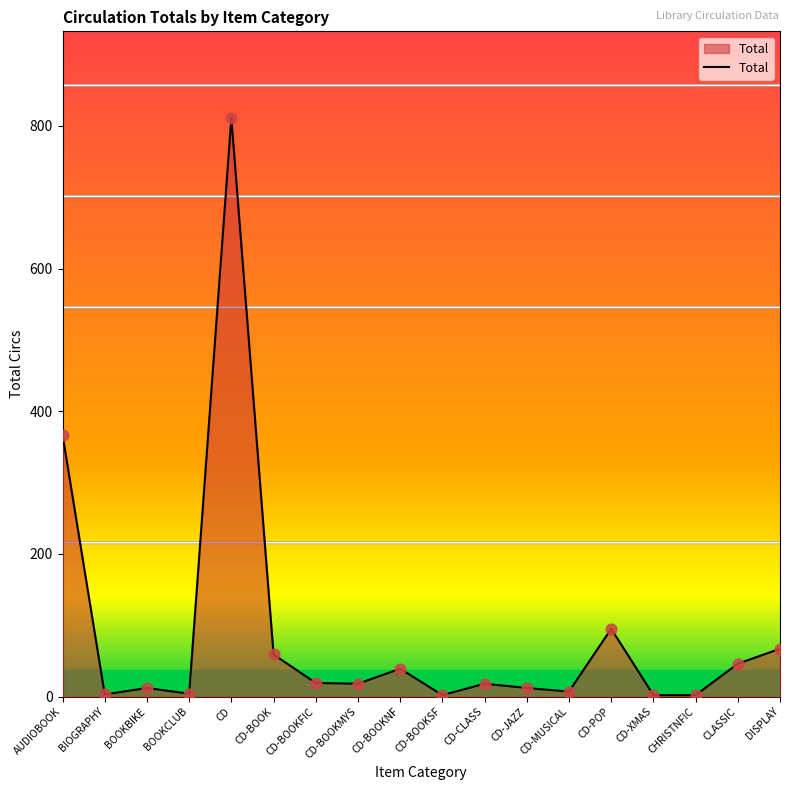

What is the ratio of the value at AUDIOBOOK to the value at CD?

0.5